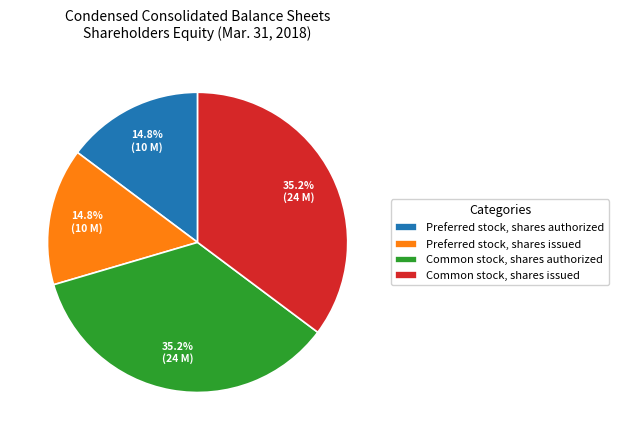

What percentage is NOT represented by Common stock, shares authorized?

64.8%